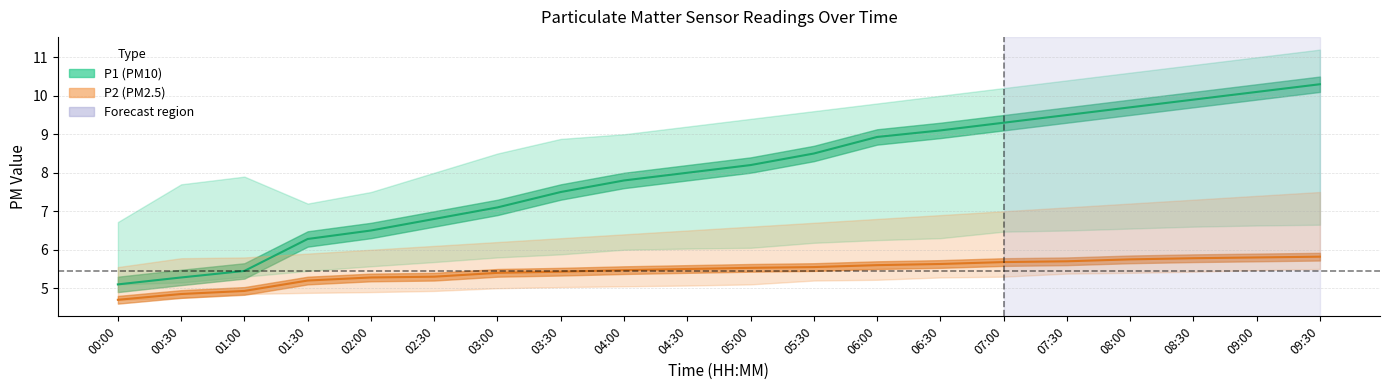

What is the difference between the P1_upper values at 01:30 and 05:30?

2.4